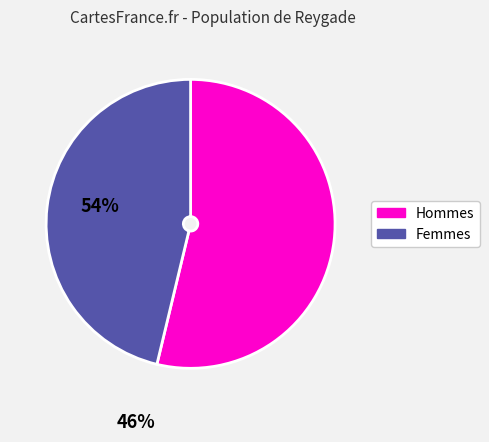

Which slice represents more than half of the pie?

Hommes